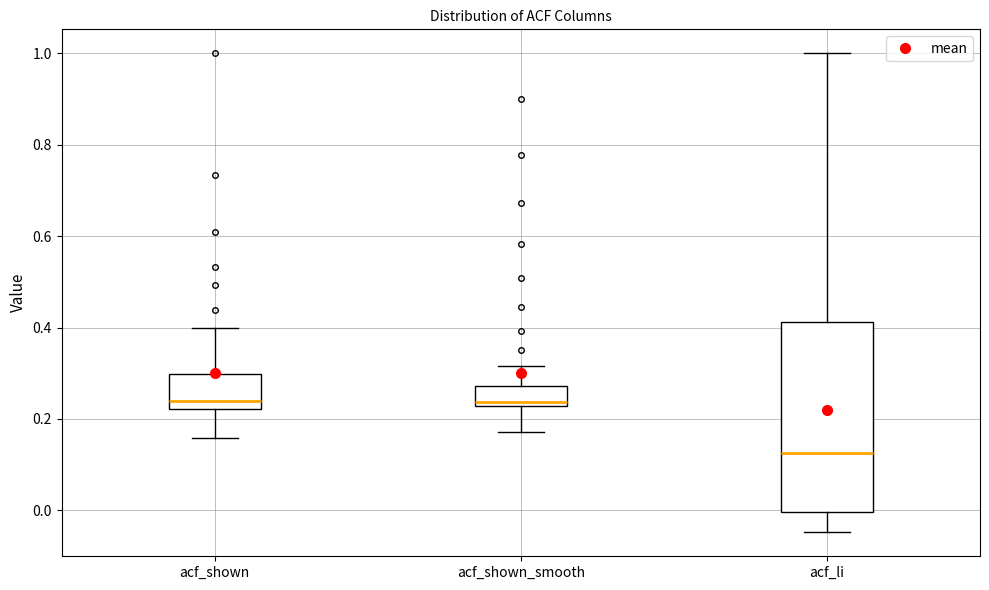

Where is the lower edge of the box for acf_shown_smooth on the y-axis? The values are not printed on the chart, so give them approximately, as read against the axis.

0.22